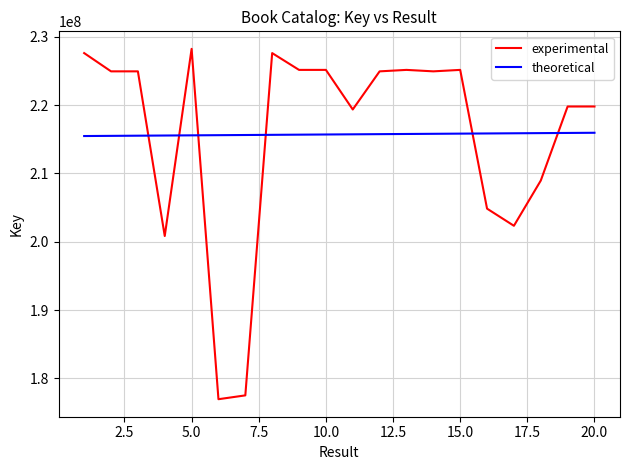

What is the minimum value shown in the chart?

176931466.0